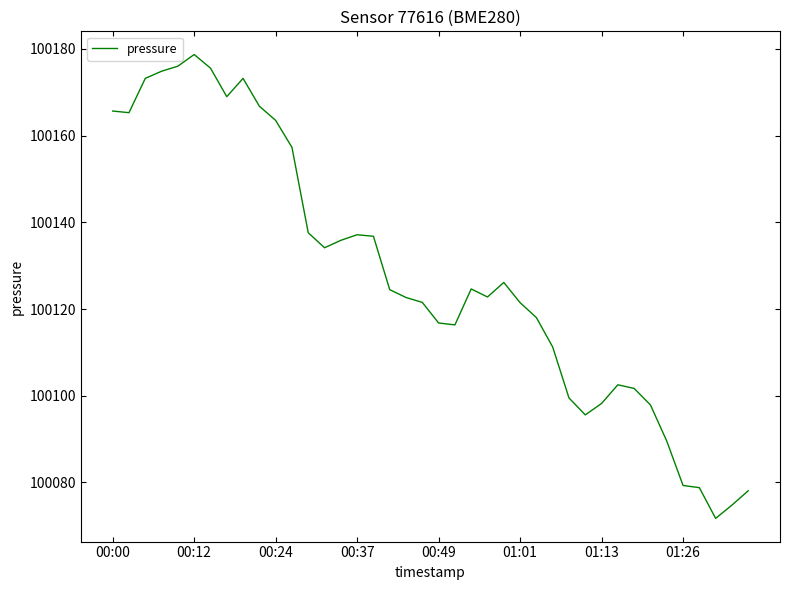

What is the difference between the maximum and minimum values?

107.0